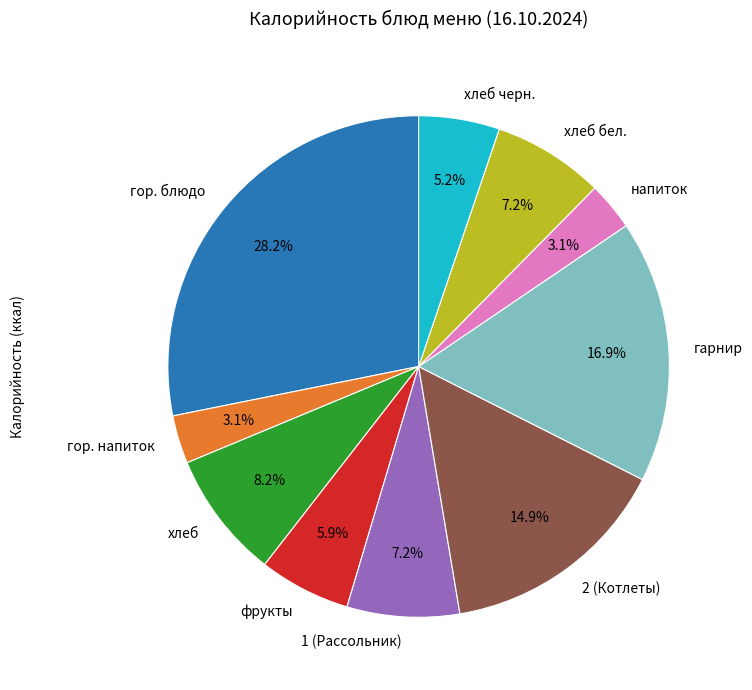

Which has a higher value, фрукты or гор. напиток?

фрукты